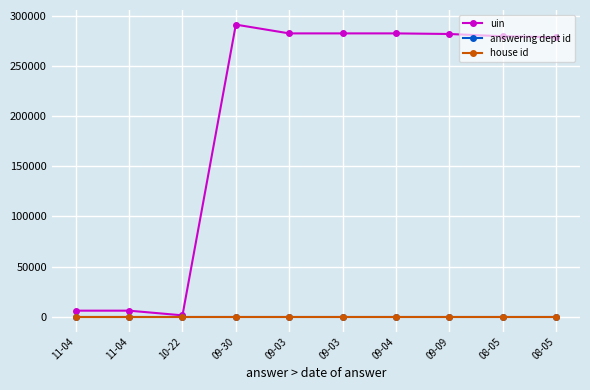

What is the spread (max minus min) of values at 09-03?

282238